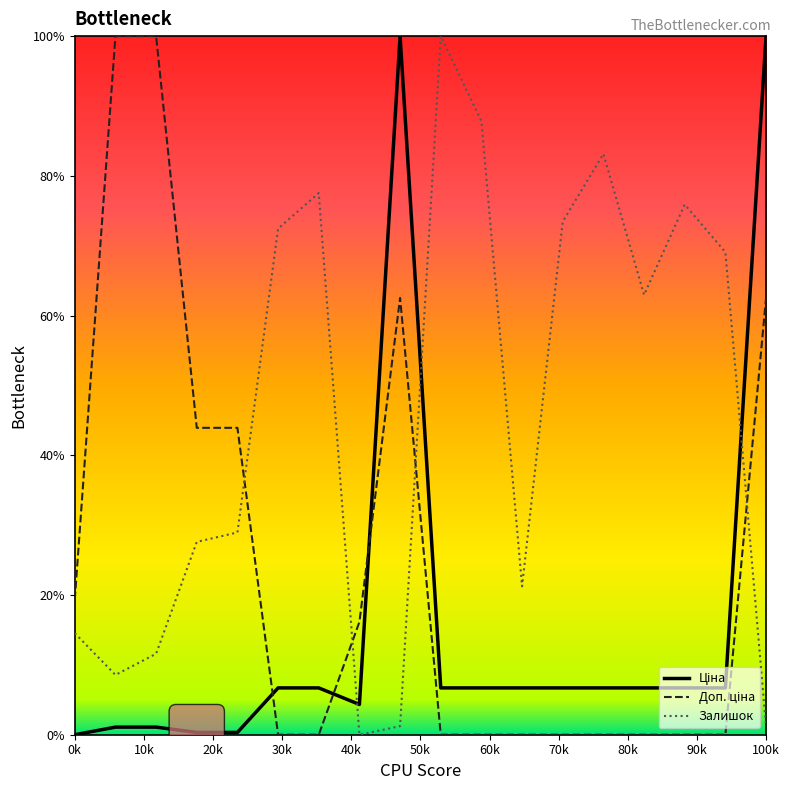

Which series has the largest total across all categories?

Залишок